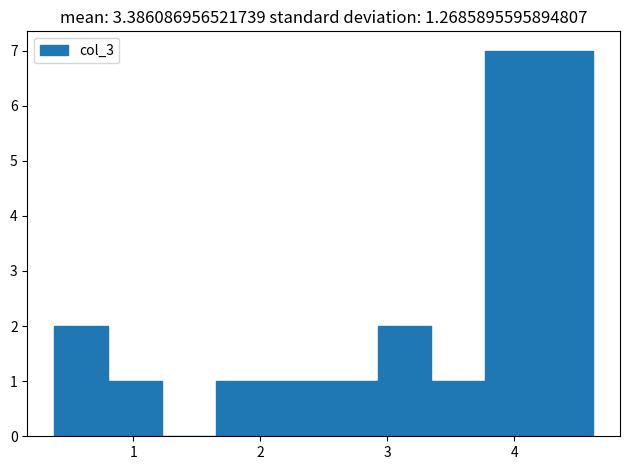

What is the height of the bar covering 2.1 to 2.5 on the x-axis? Neither the bar edges nor the heights are printed on the chart, so give them approximately, as read against the axes.

1